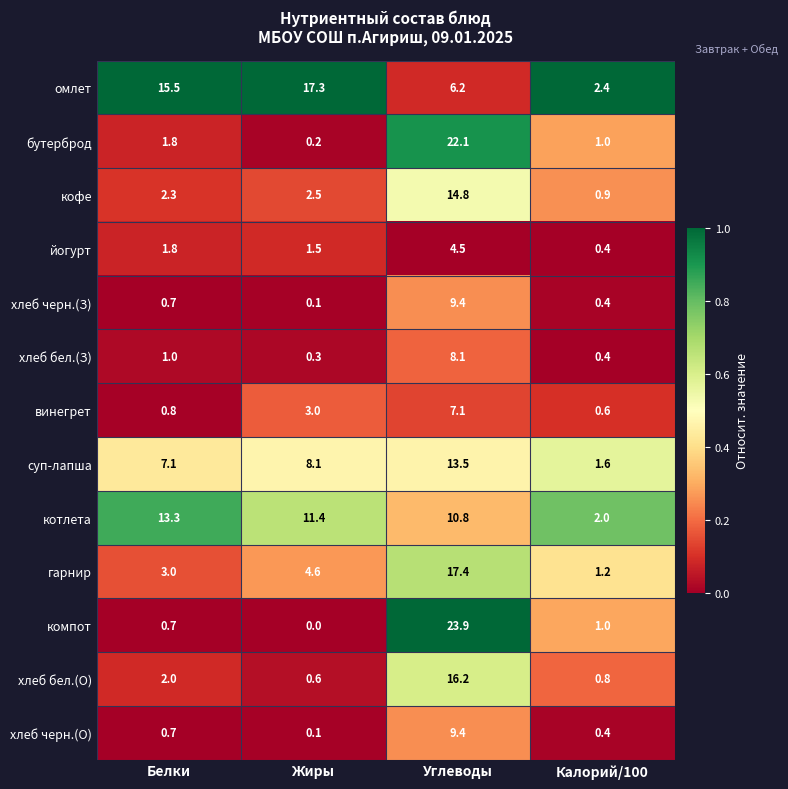

What is the sum of the йогурт values at Углеводы and Калорий/100?

4.9